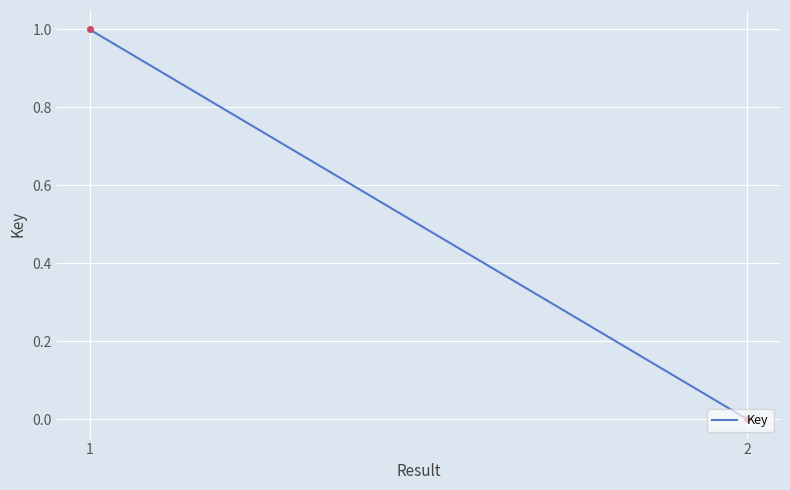

Rank the categories by value from lowest to highest.

2, 1